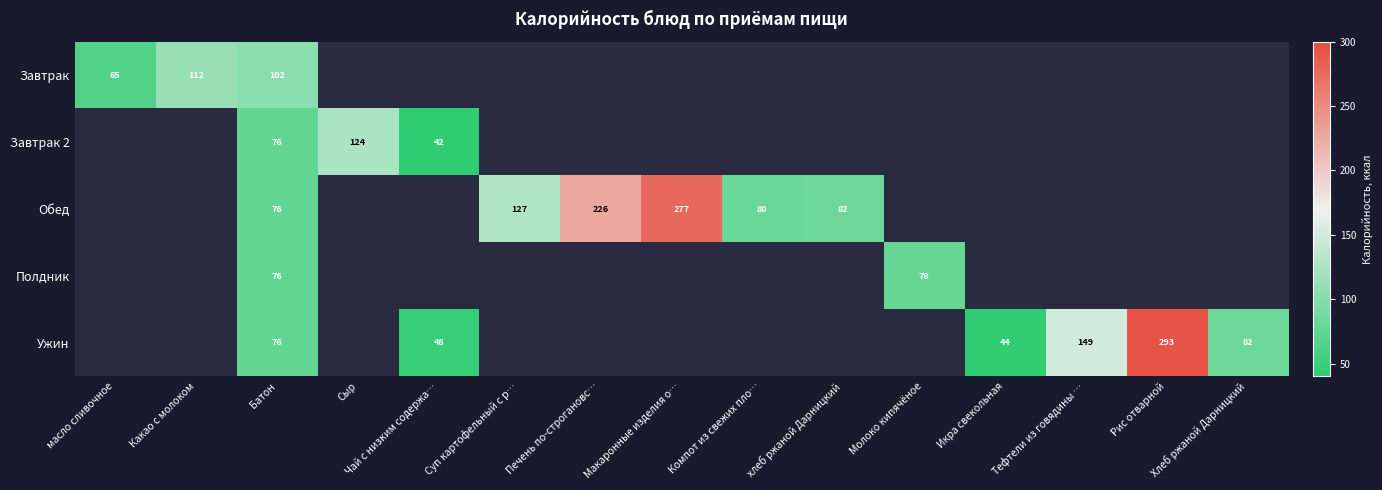

What is the difference between the maximum and minimum values in the Завтрак series?

47.0